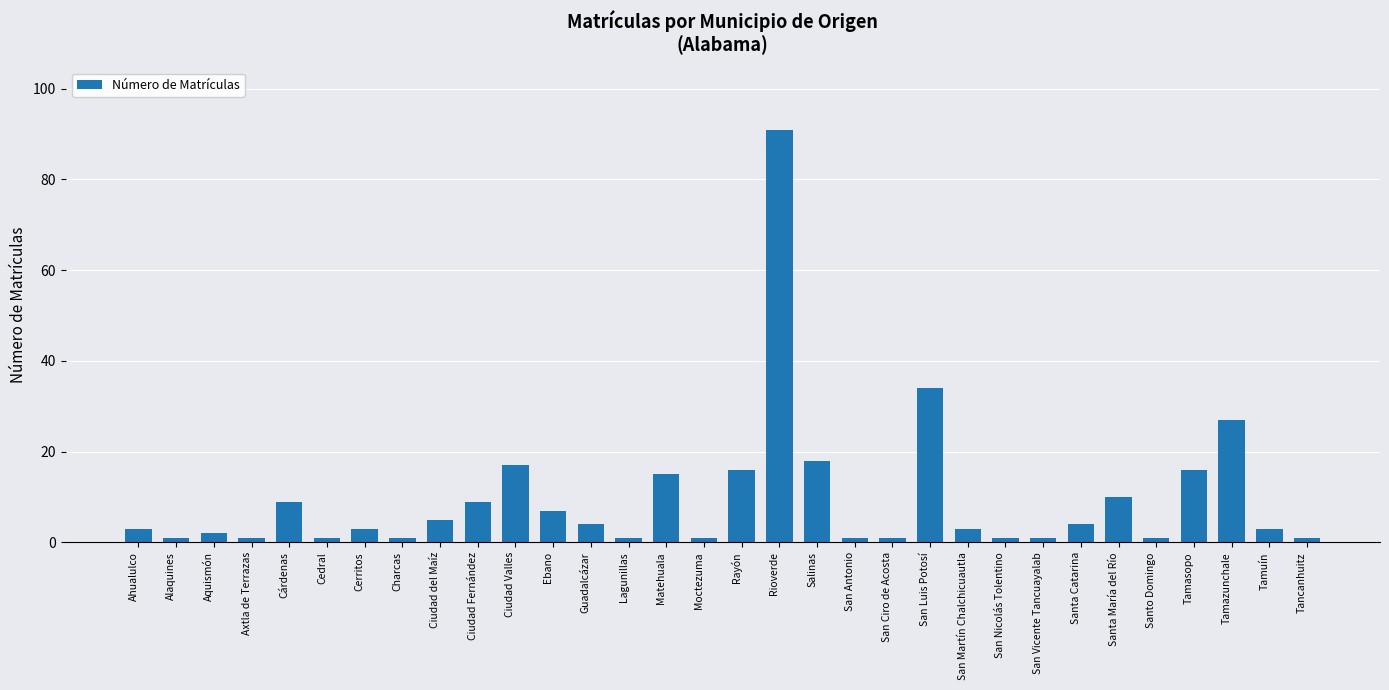

Which category has the highest value across all series?

Rioverde